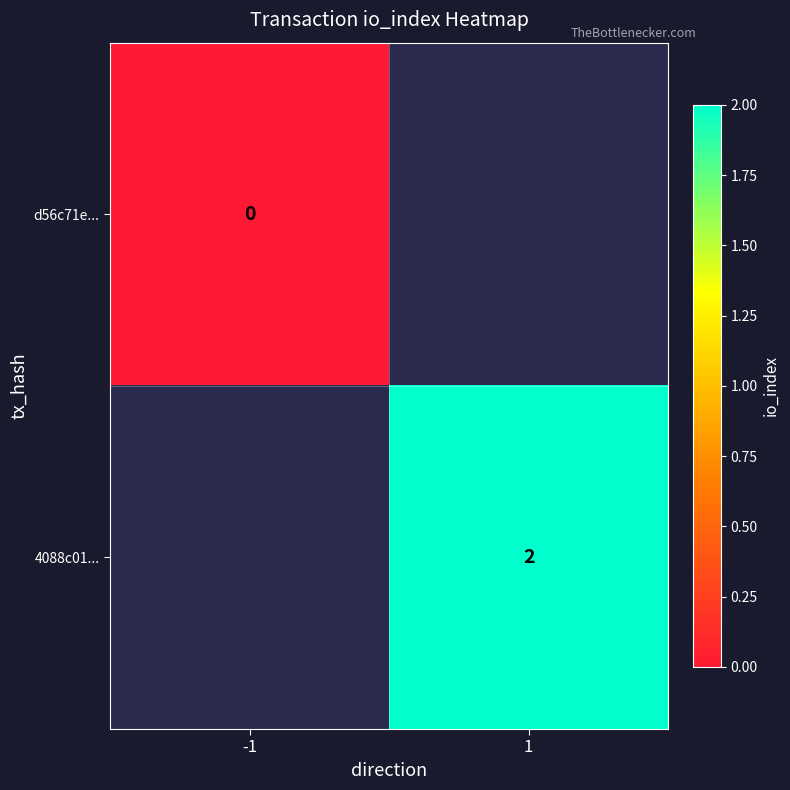

At -1, list the series in order from largest to smallest.

d56c71e..., 4088c01...